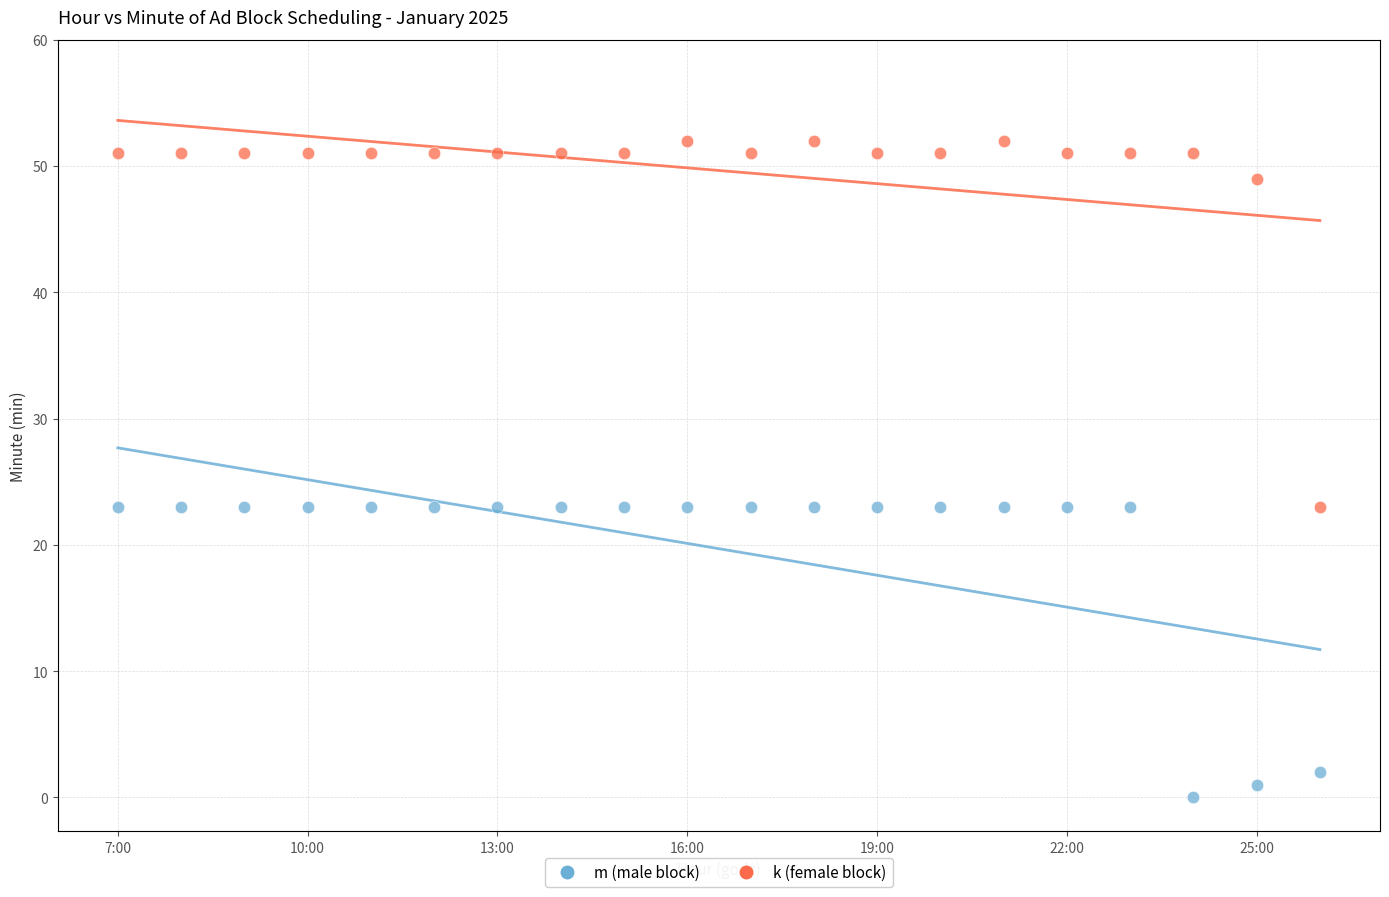

In the k (female block) series, what Y value is closest to 37?

49